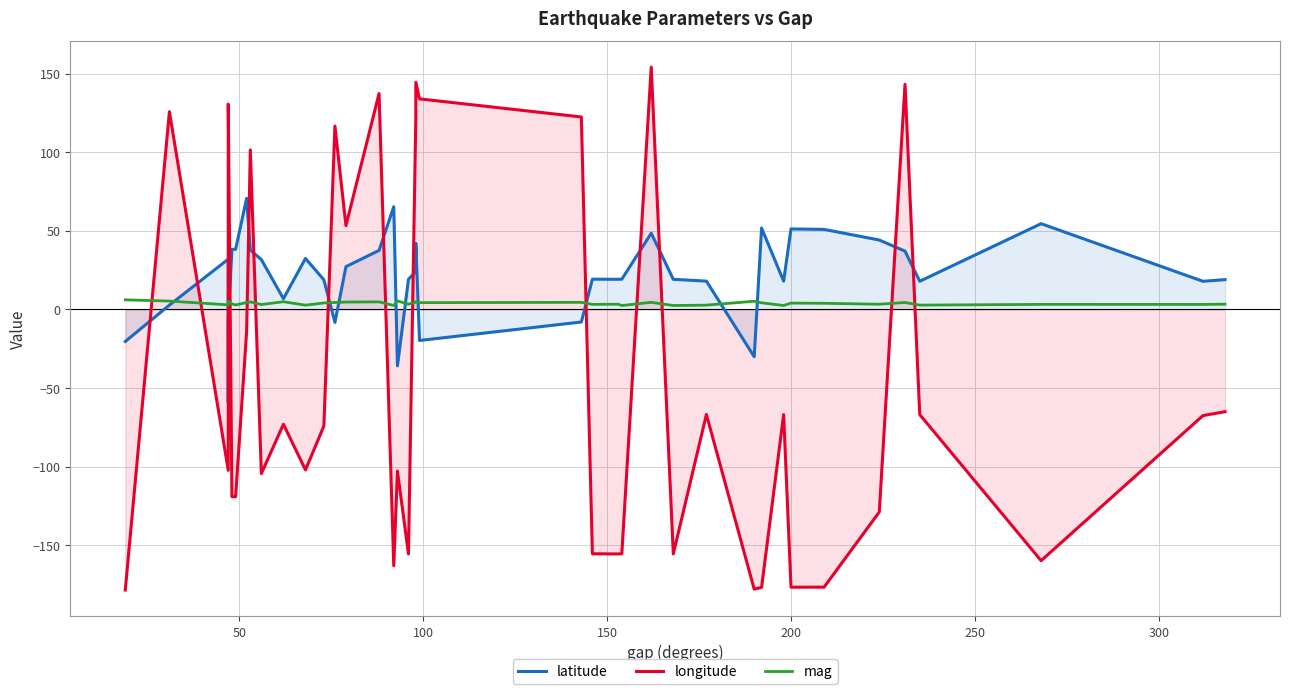

Which series has the largest range (max minus min)?

longitude